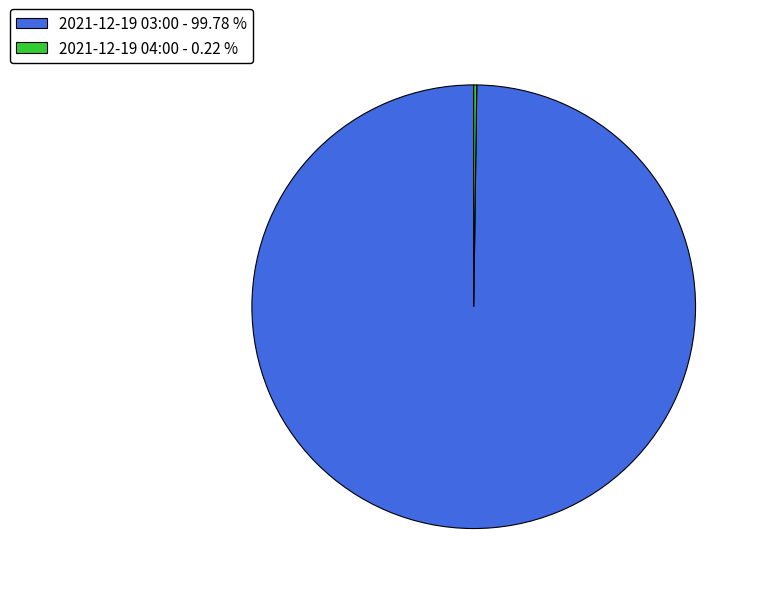

Which category has the biggest portion of the pie?

2021-12-19 03:00